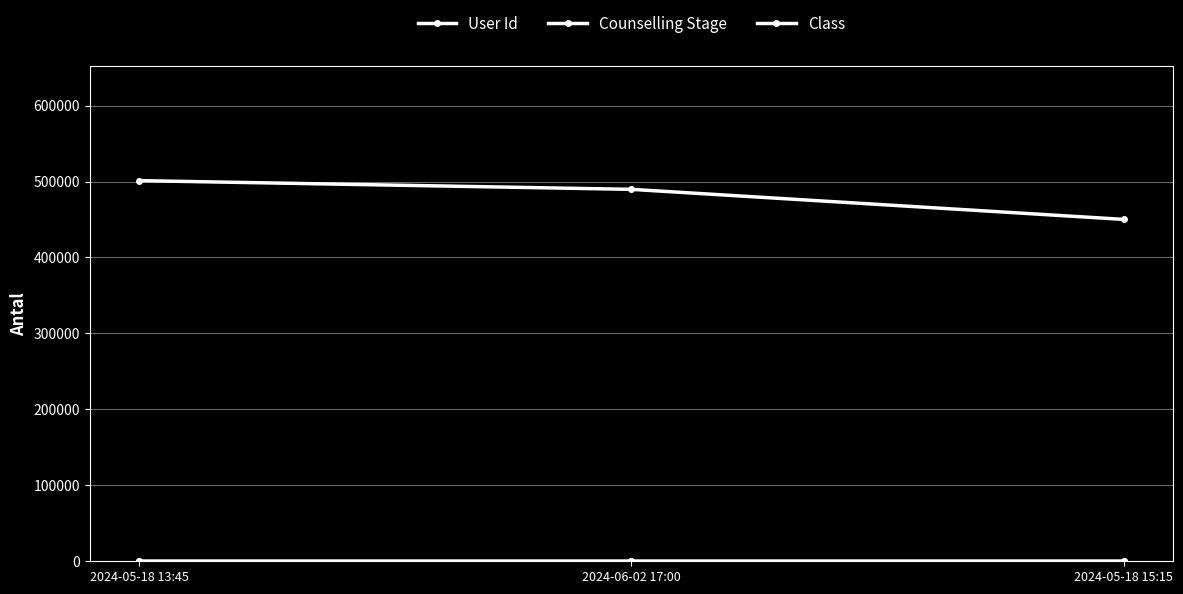

What is the minimum value for Counselling Stage?

2